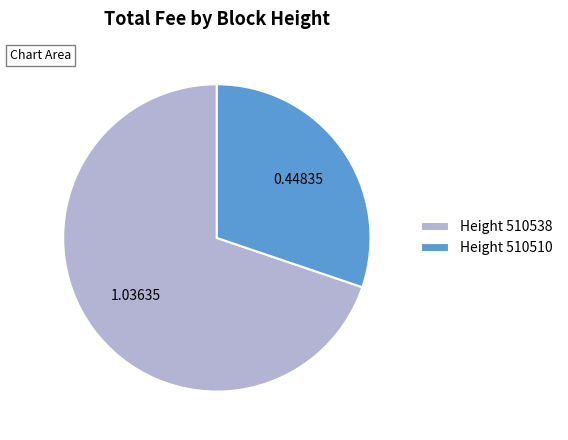

Is the sum of Height 510510 and Height 510538 greater than half?

Yes